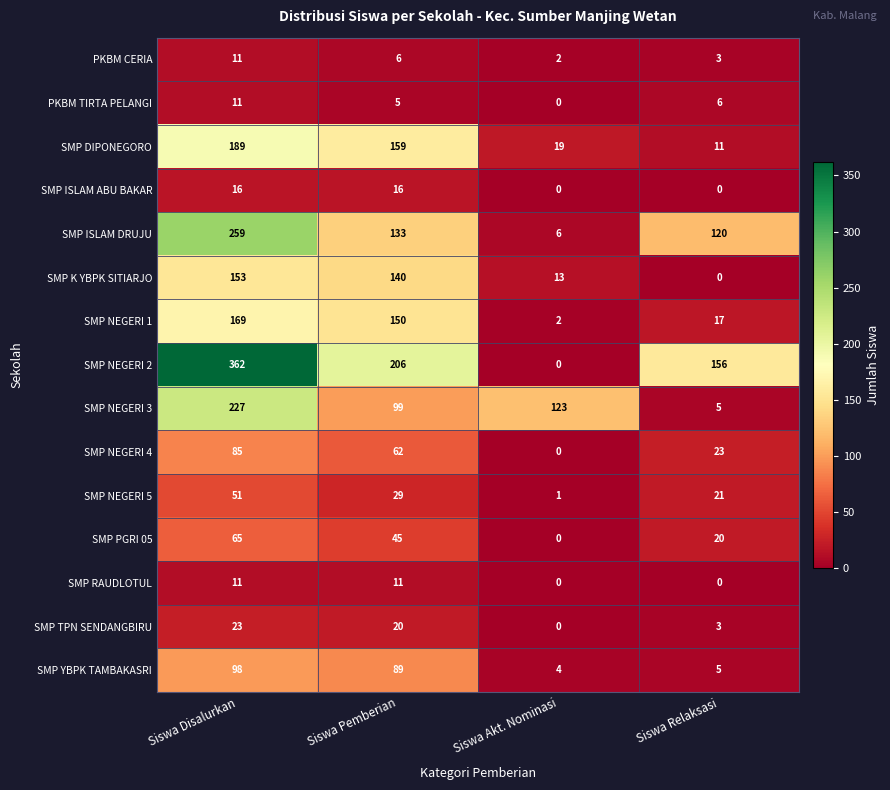

What is the total value across all series at Siswa Akt. Nominasi?

170